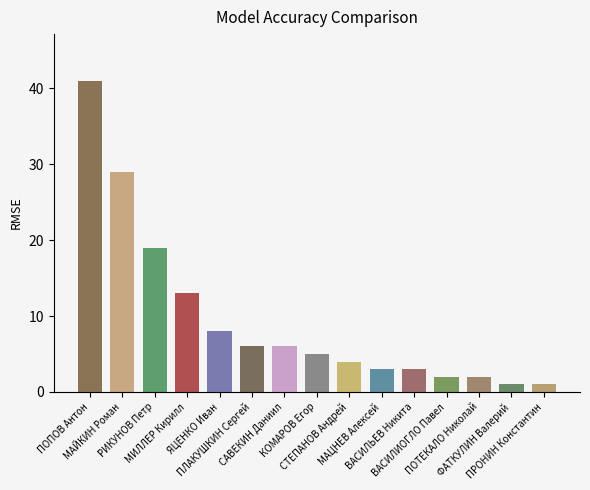

What is the change in value from МИЛЛЕР Кирилл to ВАСИЛИОГЛО Павел?

-11